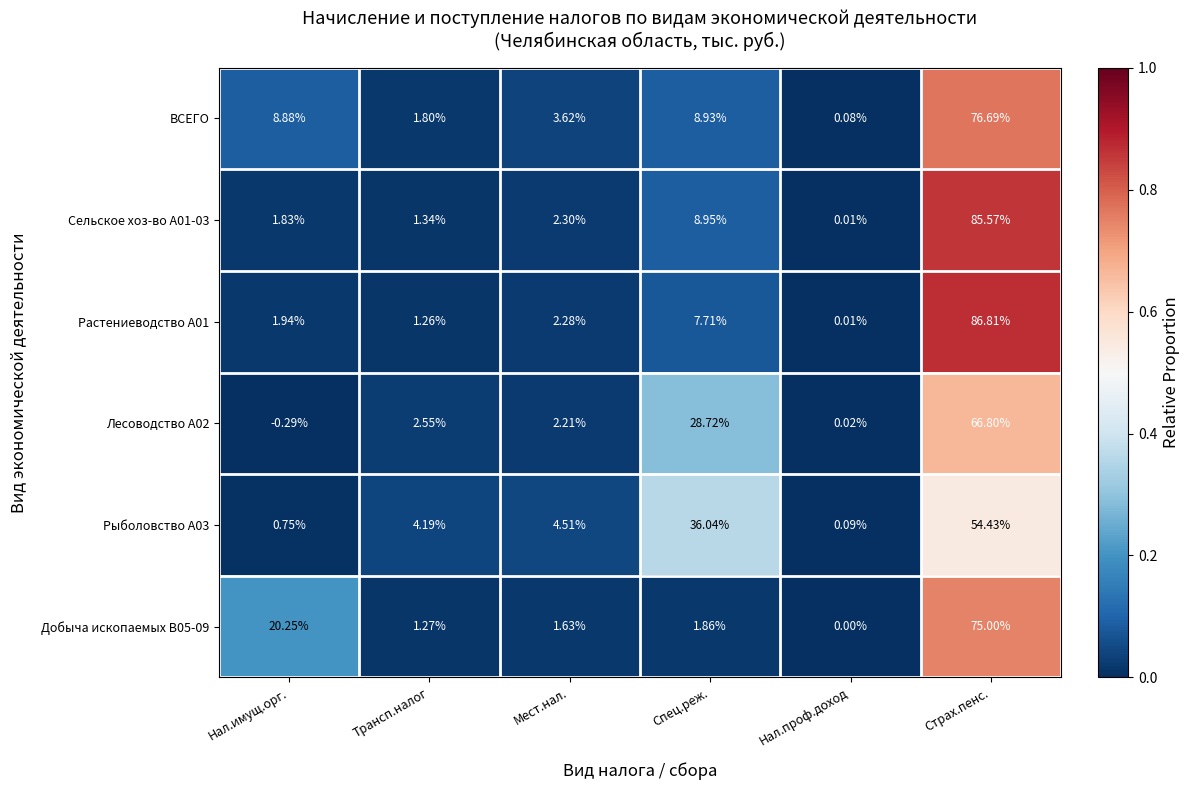

Which series changed the most between Трансп.налог and Страх.пенс.?

Растениеводство А01